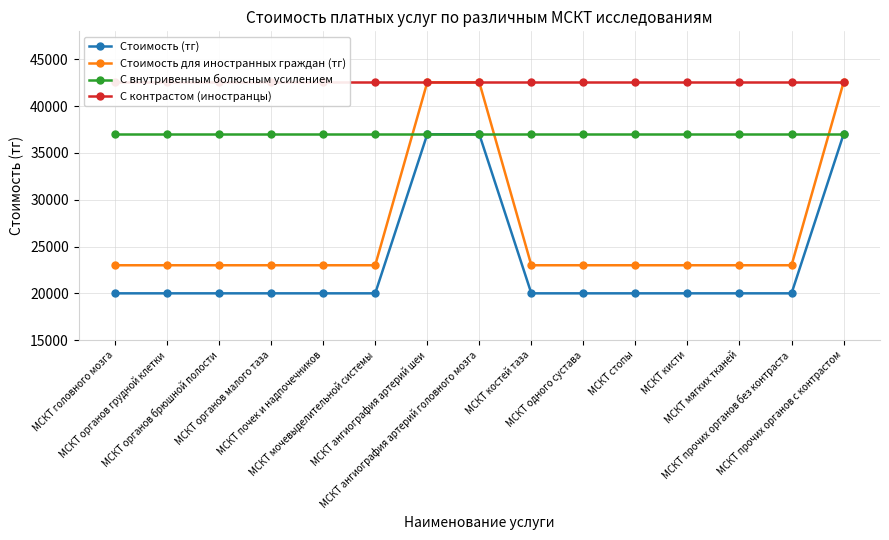

Which has a higher value, МСКТ почек и надпочечников or МСКТ головного мозга?

МСКТ почек и надпочечников